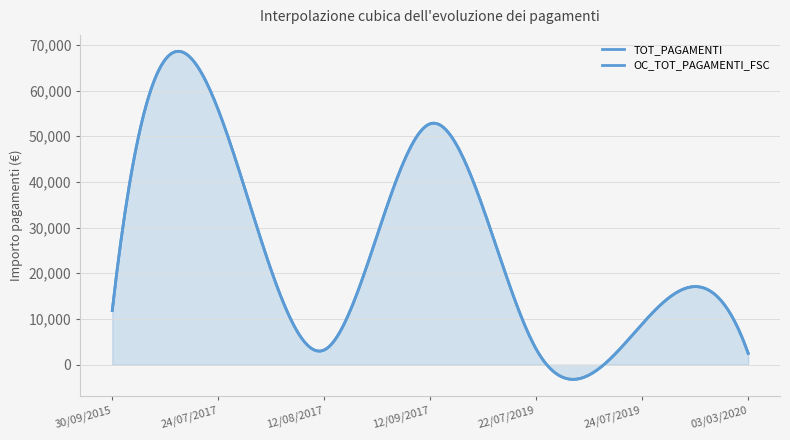

How many data points in TOT_PAGAMENTI are less than 8909?

3